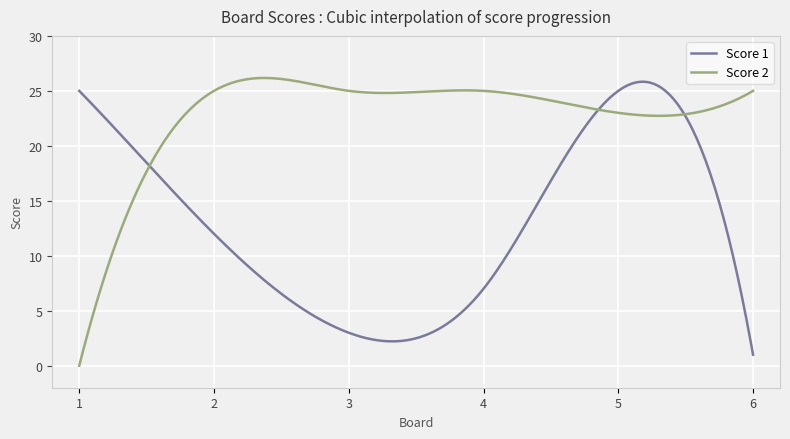

List the series in order of their overall mean, highest first.

Score 2, Score 1